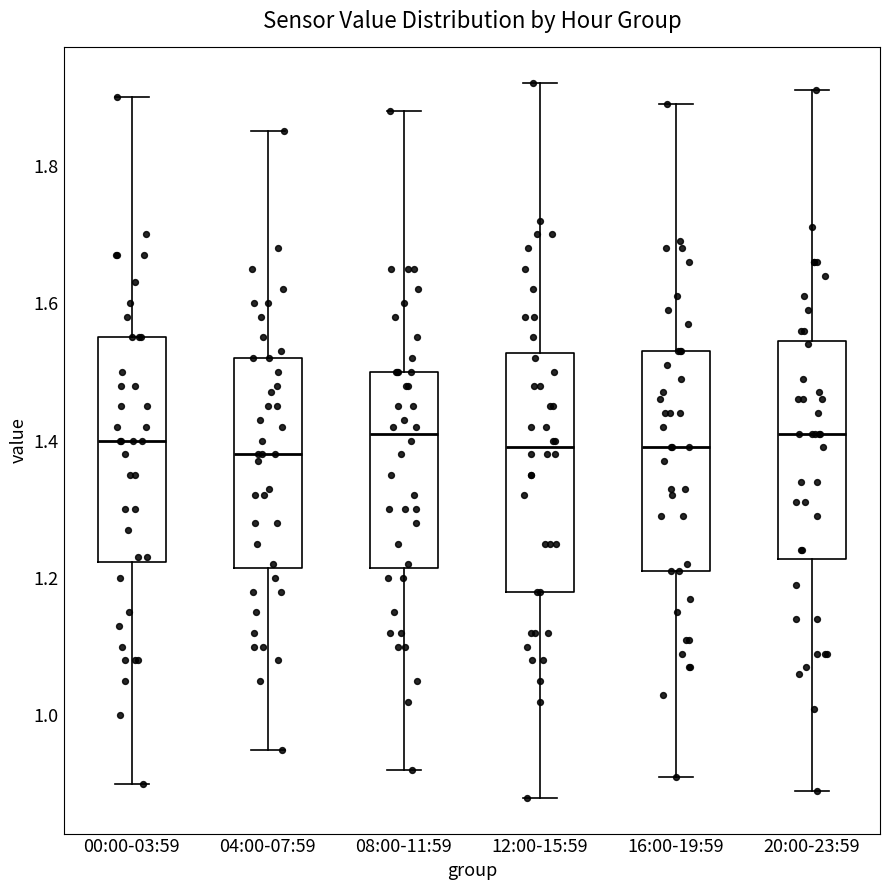

Where does the median line of the box for 04:00-07:59 sit on the y-axis? The values are not printed on the chart, so give them approximately, as read against the axis.

1.38